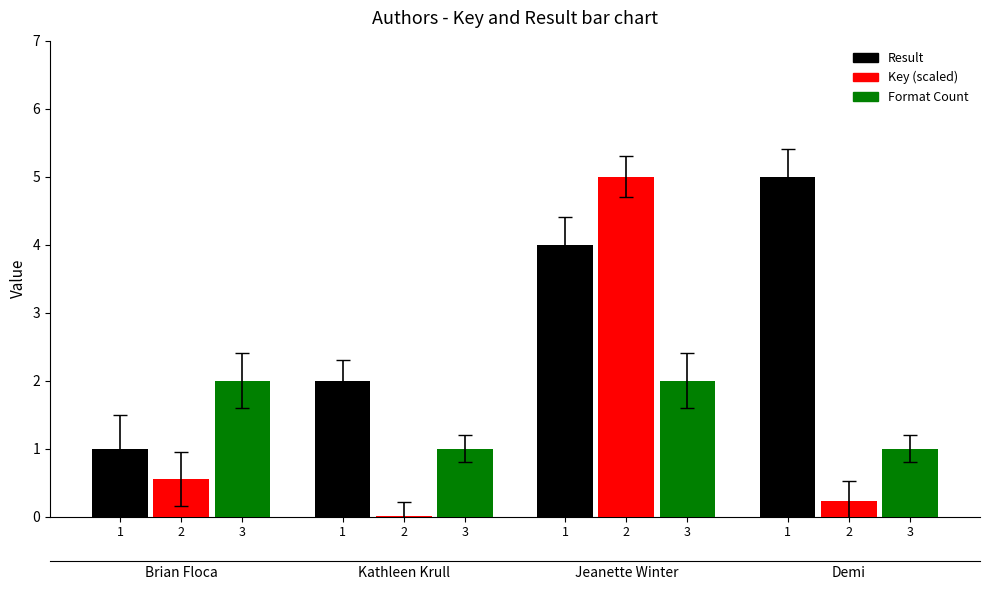

What is the difference between the maximum and minimum values in the Key (scaled) series?

5.0